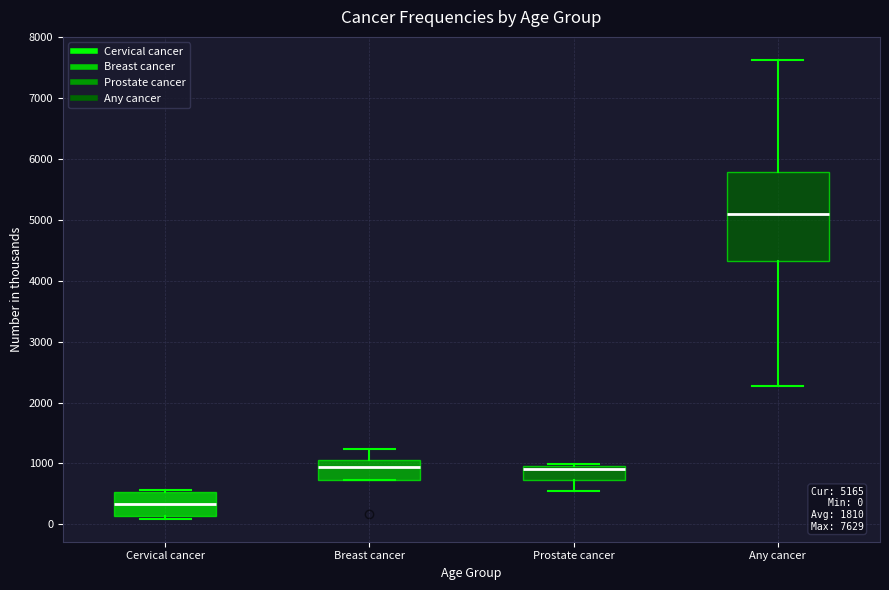

Which box's median line is the lowest?

Cervical cancer